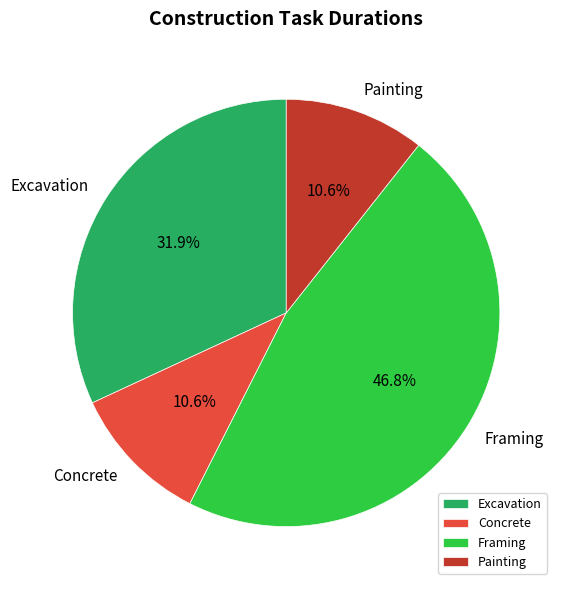

Is it true that Excavation is 32% of the pie?

True